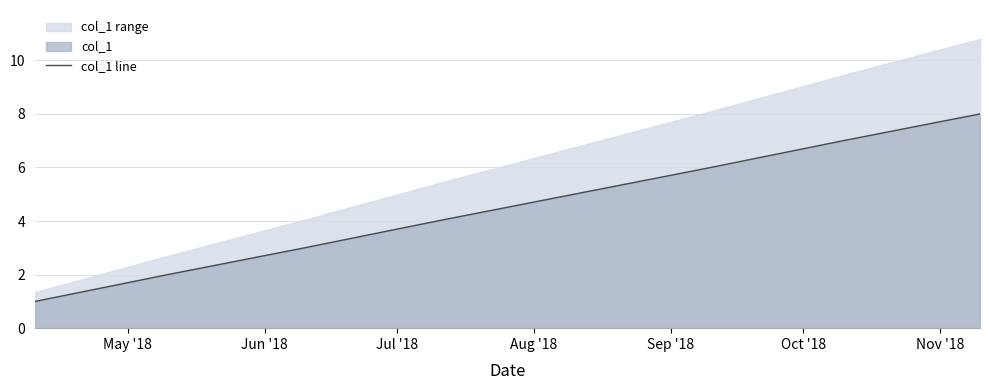

What is the value of the 2nd point from the left?

2